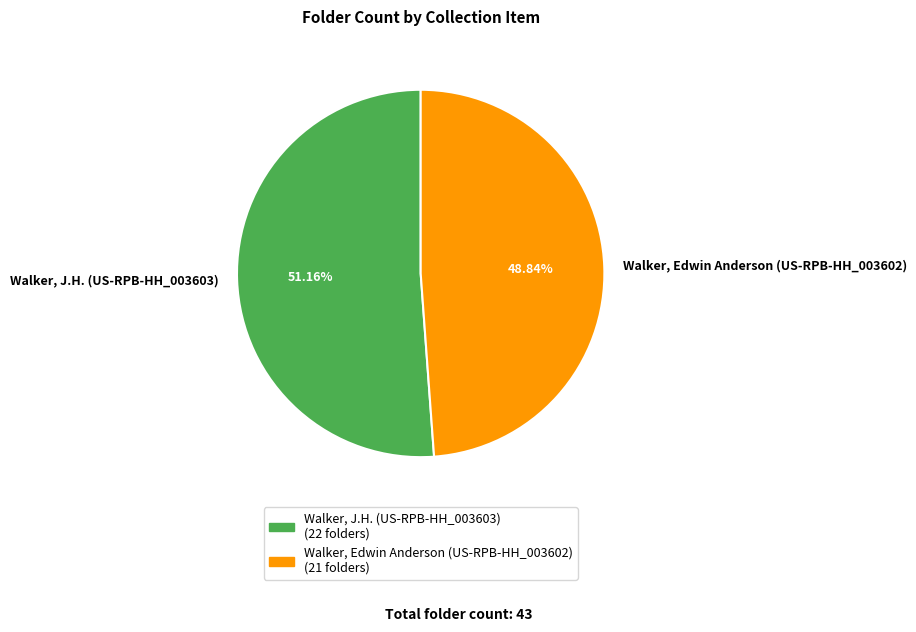

Is the sum of Walker, Edwin Anderson (US-RPB-HH_003602) and Walker, J.H. (US-RPB-HH_003603) greater than half?

Yes